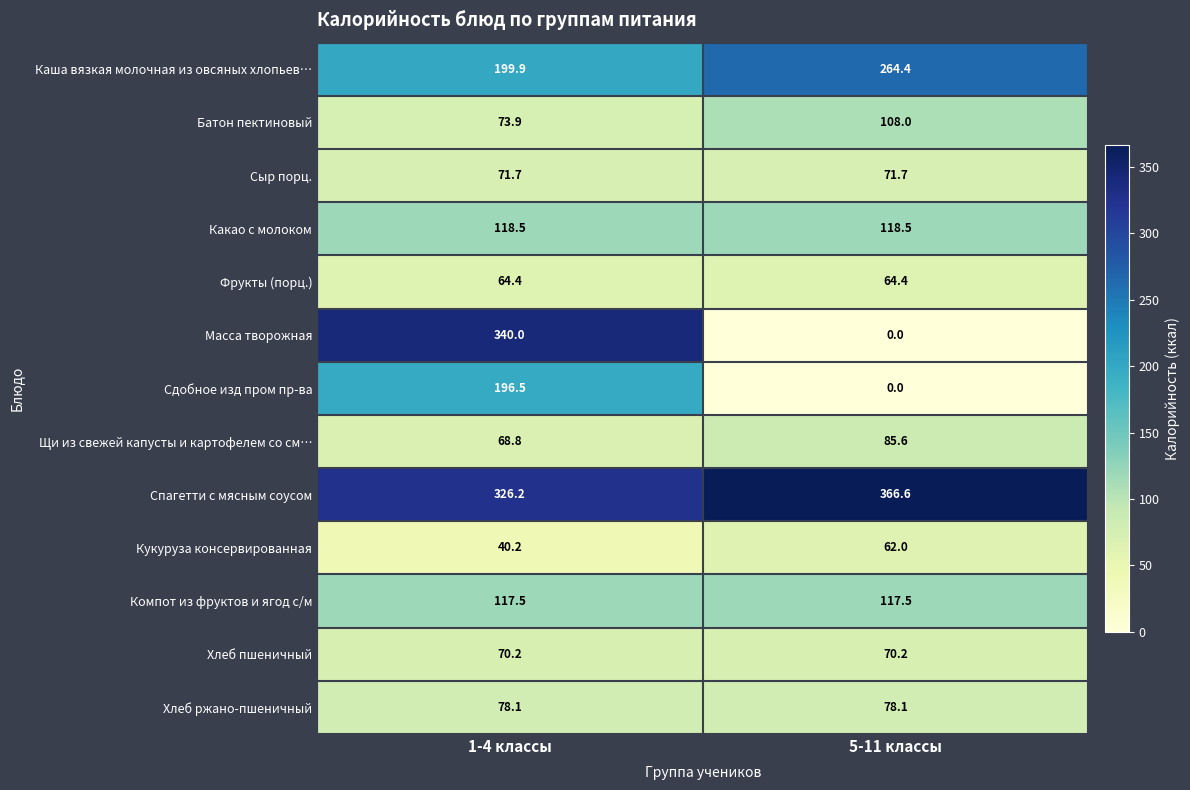

What is the minimum value for Компот из фруктов и ягод с/м?

117.5